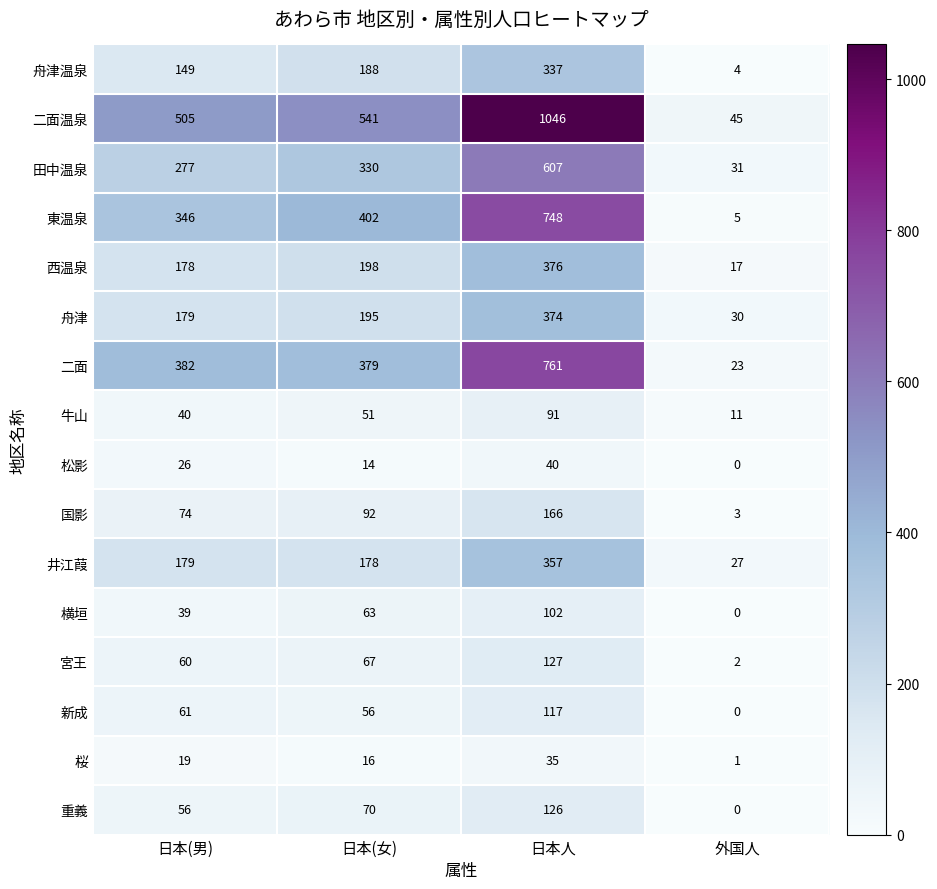

How many values in the 新成 series are below 61?

2